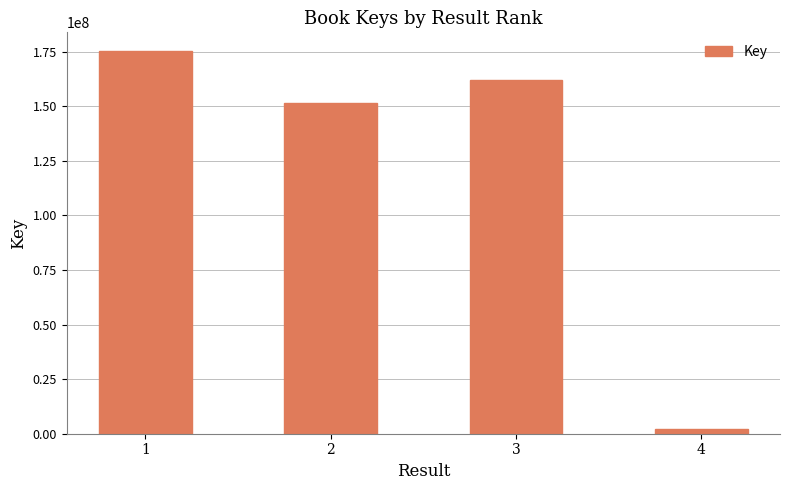

Reading left to right, list all the values displayed in this chart.

1=175102984	2=151499770	3=162060546	4=1942744